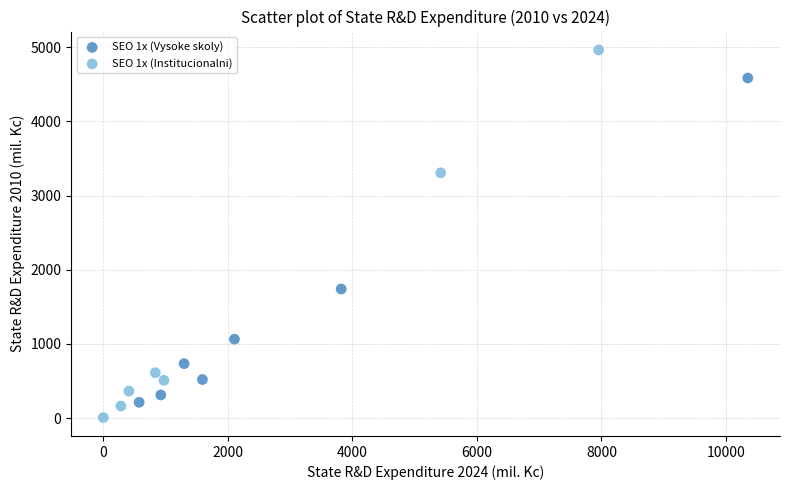

Which series contains the highest Y value?

SEO 1x (Institucionalni)